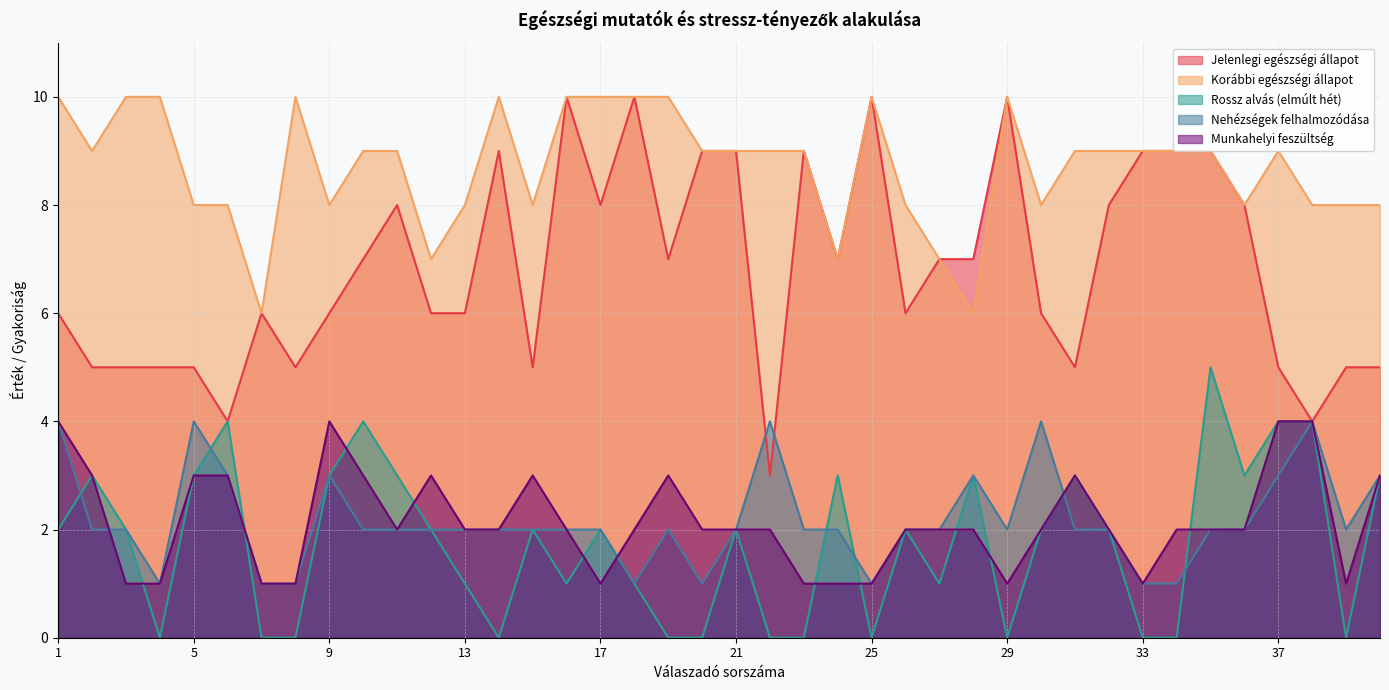

What is the difference between the maximum and minimum values in the Nehézségek felhalmozódása series?

3